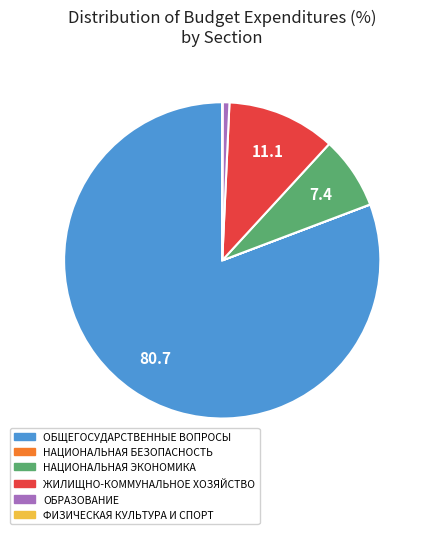

Is the sum of ЖИЛИЩНО-КОММУНАЛЬНОЕ ХОЗЯЙСТВО and ОБЩЕГОСУДАРСТВЕННЫЕ ВОПРОСЫ greater than half?

Yes